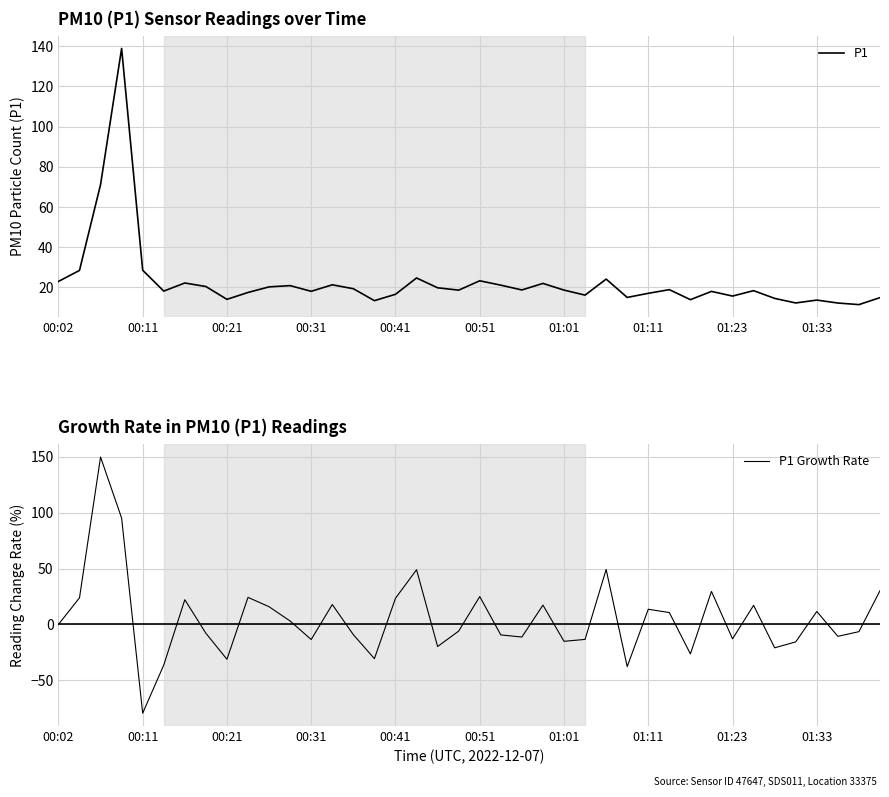

Does the chart have visible grid lines?

Yes